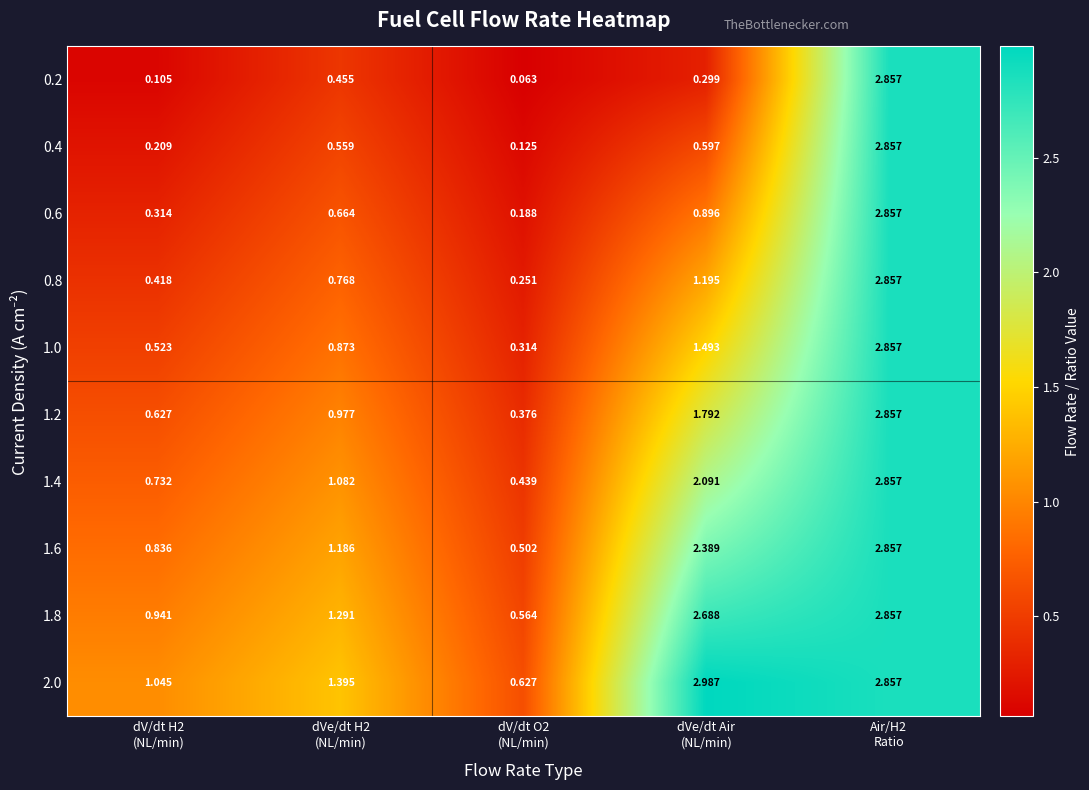

At how many categories does at least one series exceed 2?

2